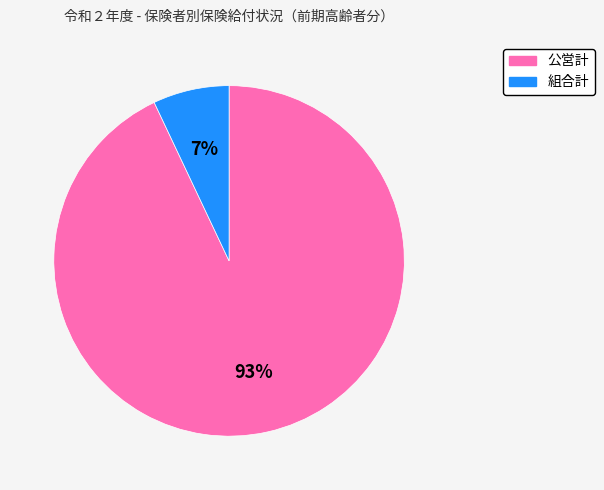

The 公営計 slice represents 93% of the pie. True or false?

True